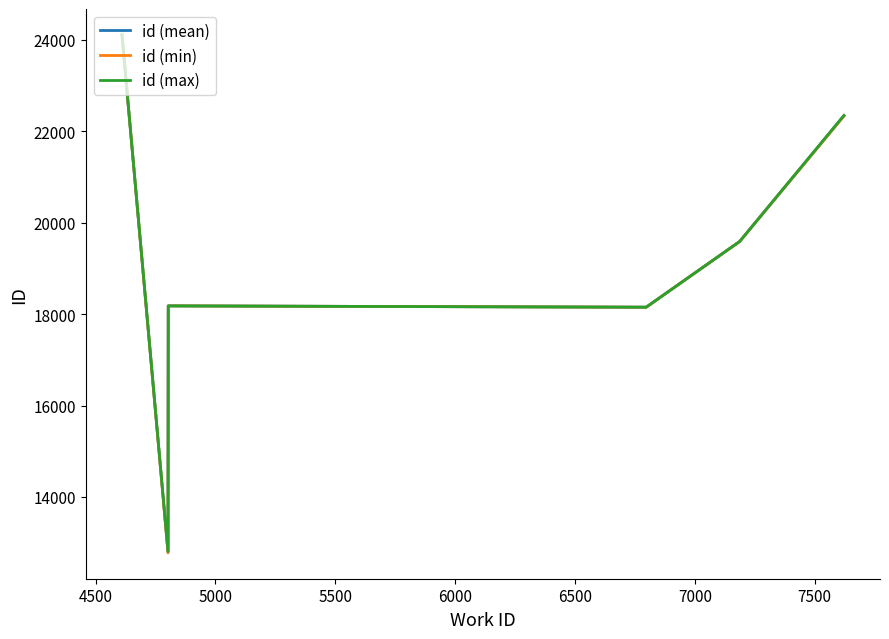

Is this an area chart (filled region under the line)?

No